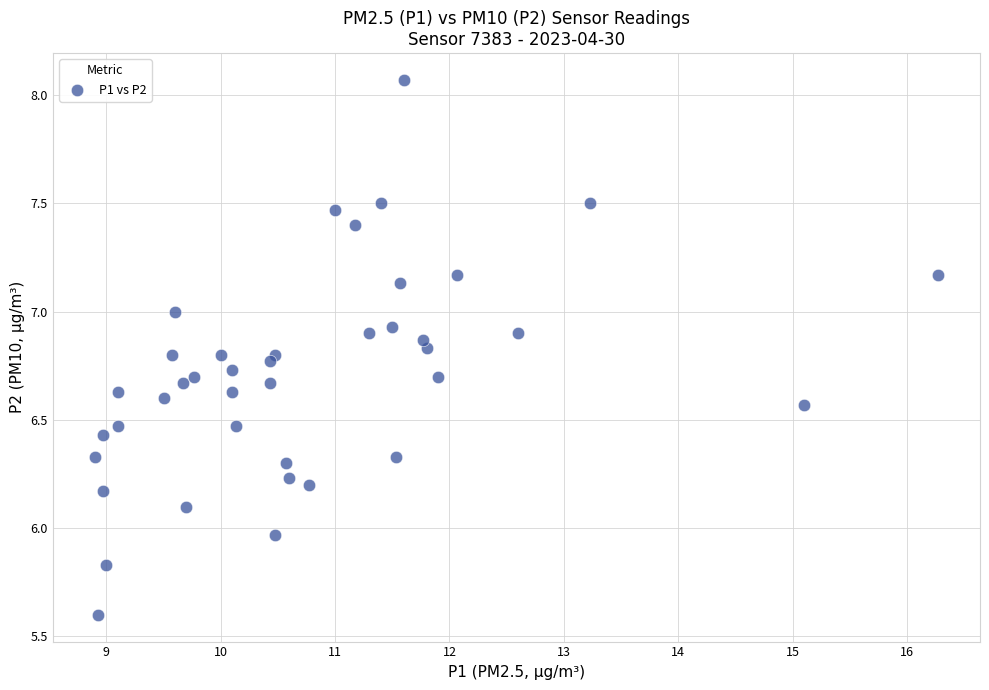

What is the range of X values (max minus min)?

7.4